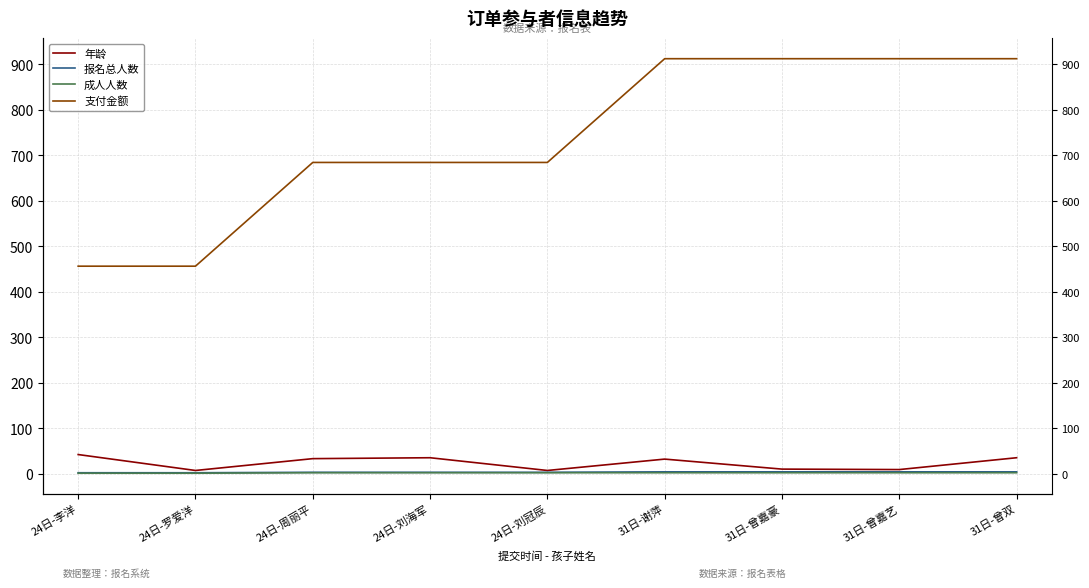

What is the maximum value shown in the chart?

912